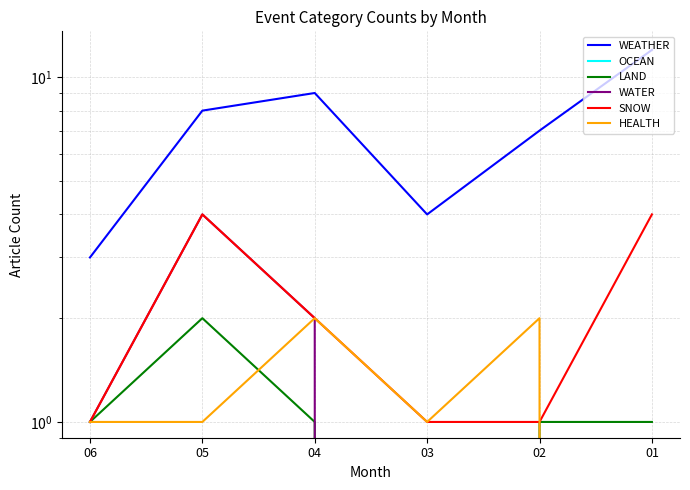

Reading right to left, extract all data points from this chart.

WEATHER: 01=12	02=7	03=4	04=9	05=8	06=3
OCEAN: 01=0	02=0	03=0	04=0	05=0	06=0
LAND: 01=1	02=1	03=0	04=1	05=2	06=1
WATER: 01=0	02=0	03=0	04=2	05=4	06=1
SNOW: 01=4	02=1	03=1	04=2	05=4	06=1
HEALTH: 01=0	02=2	03=1	04=2	05=1	06=1